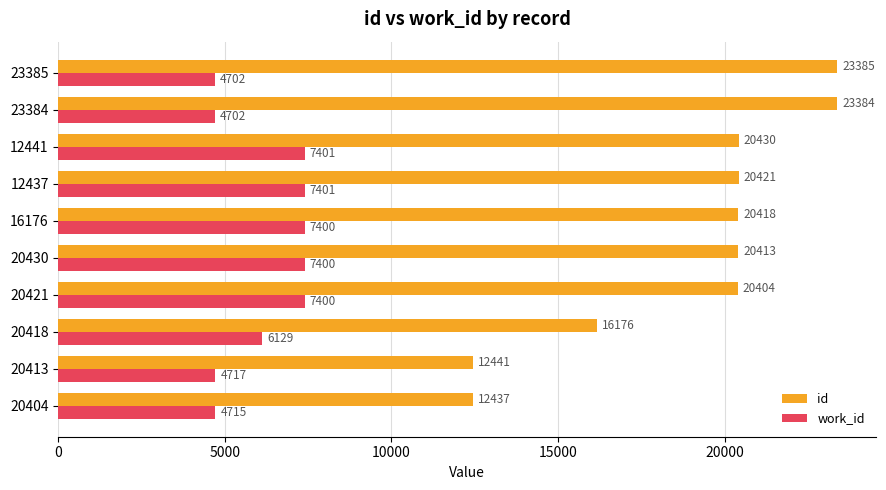

What is the sum of all id values?

189909